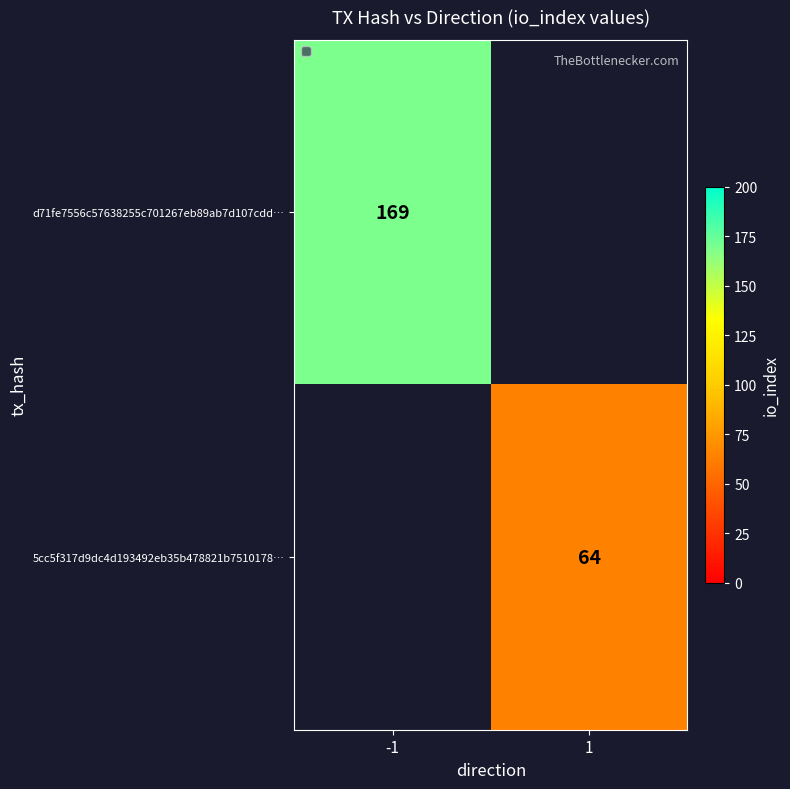

Is the value of d71fe7556c57638255c701267eb89ab7d107cdd… at -1 greater than the value of 5cc5f317d9dc4d193492eb35b478821b7510178… at 1?

Yes